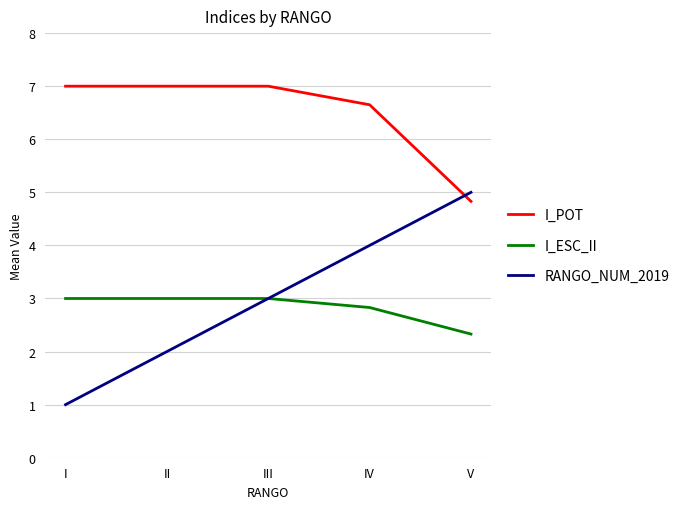

Is the value of I_ESC_II at II greater than the value of RANGO_NUM_2019 at I?

Yes